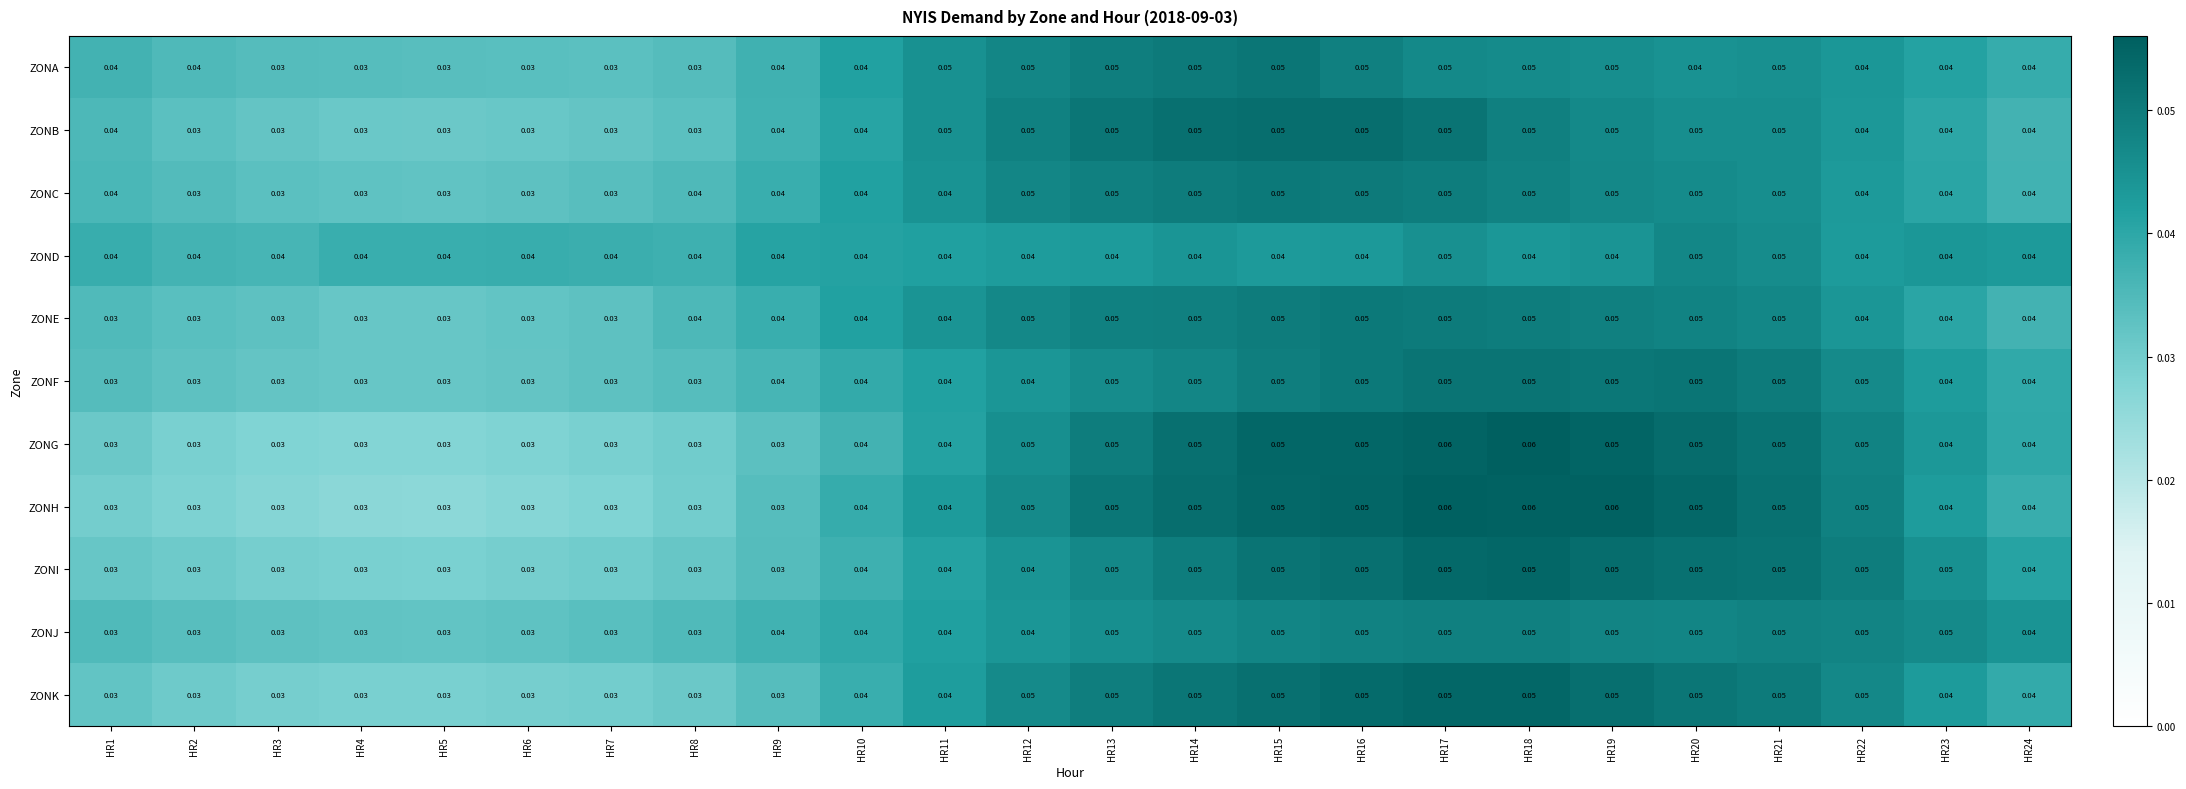

Is the value of ZONF at HR16 greater than the value of ZONE at HR24?

Yes